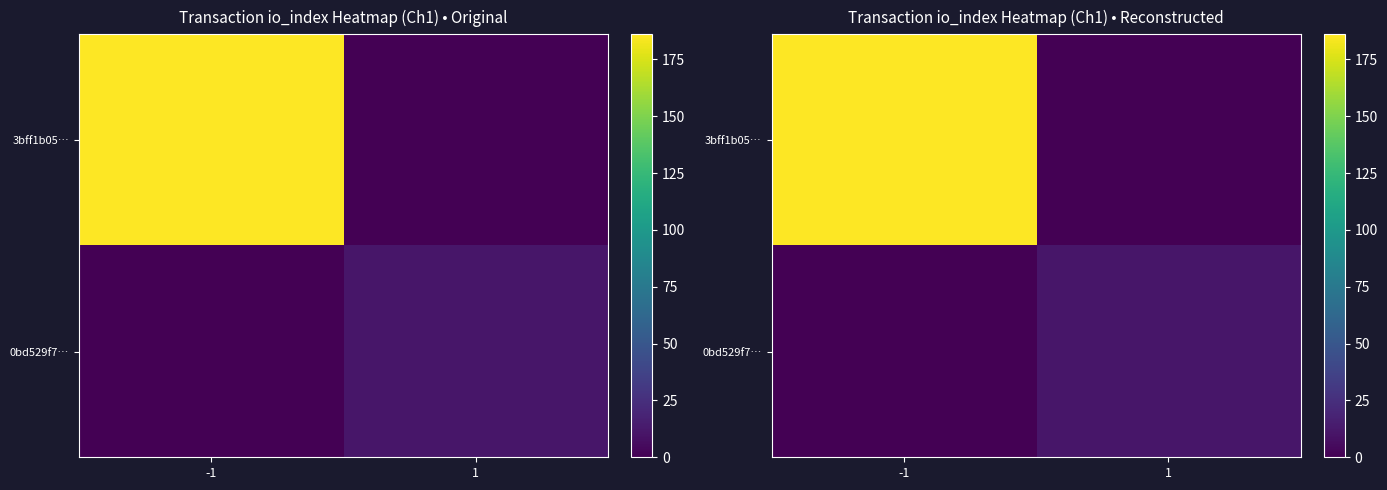

At 1, list the series in order from smallest to largest.

3bff1b05…, 0bd529f7…